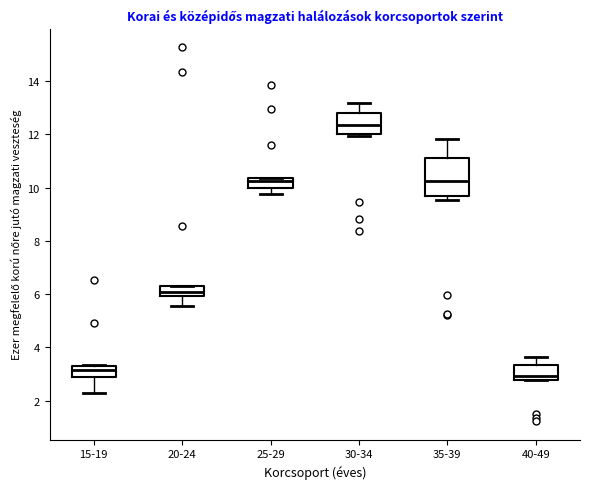

Which box has the highest median line?

30-34